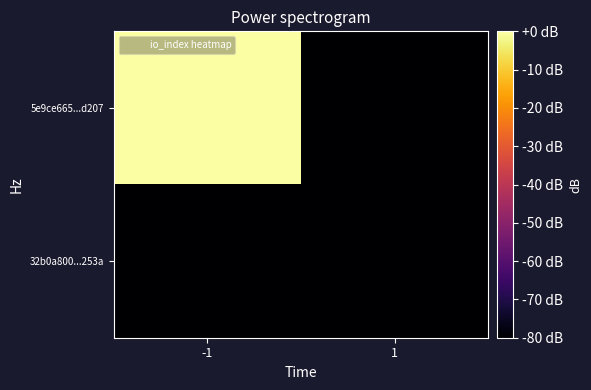

Between 1 and -1, which is larger?

-1